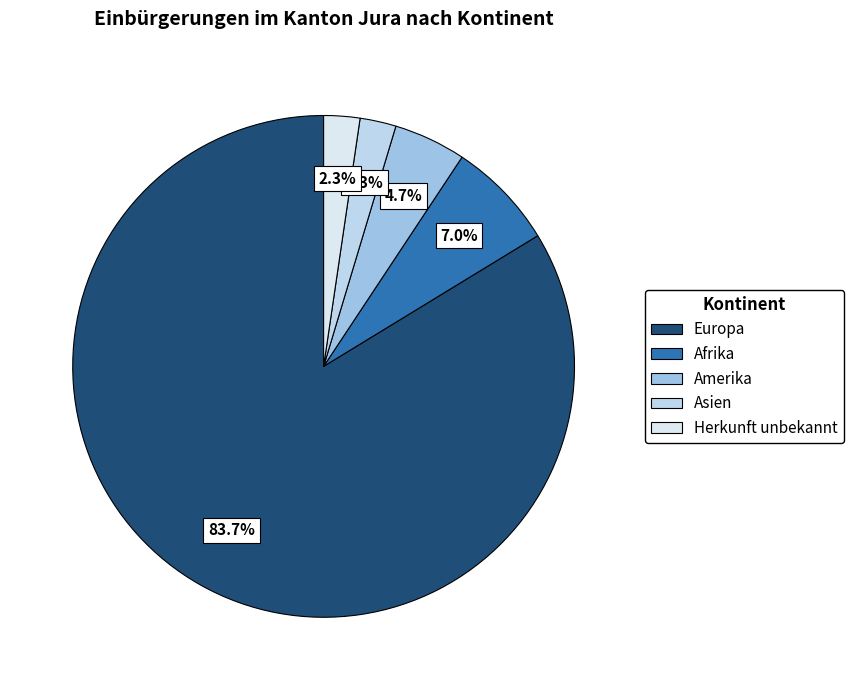

What portion of the pie excludes Amerika?

95.3%